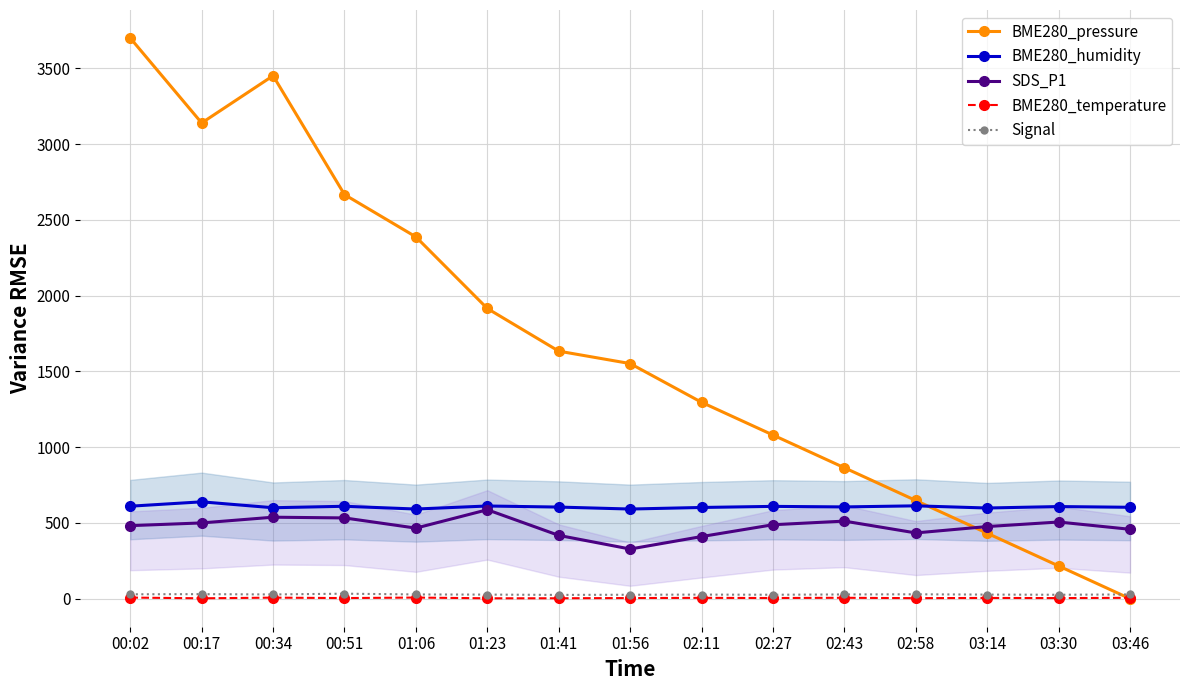

What value does the BME280_pressure series have at 03:14?

432.0